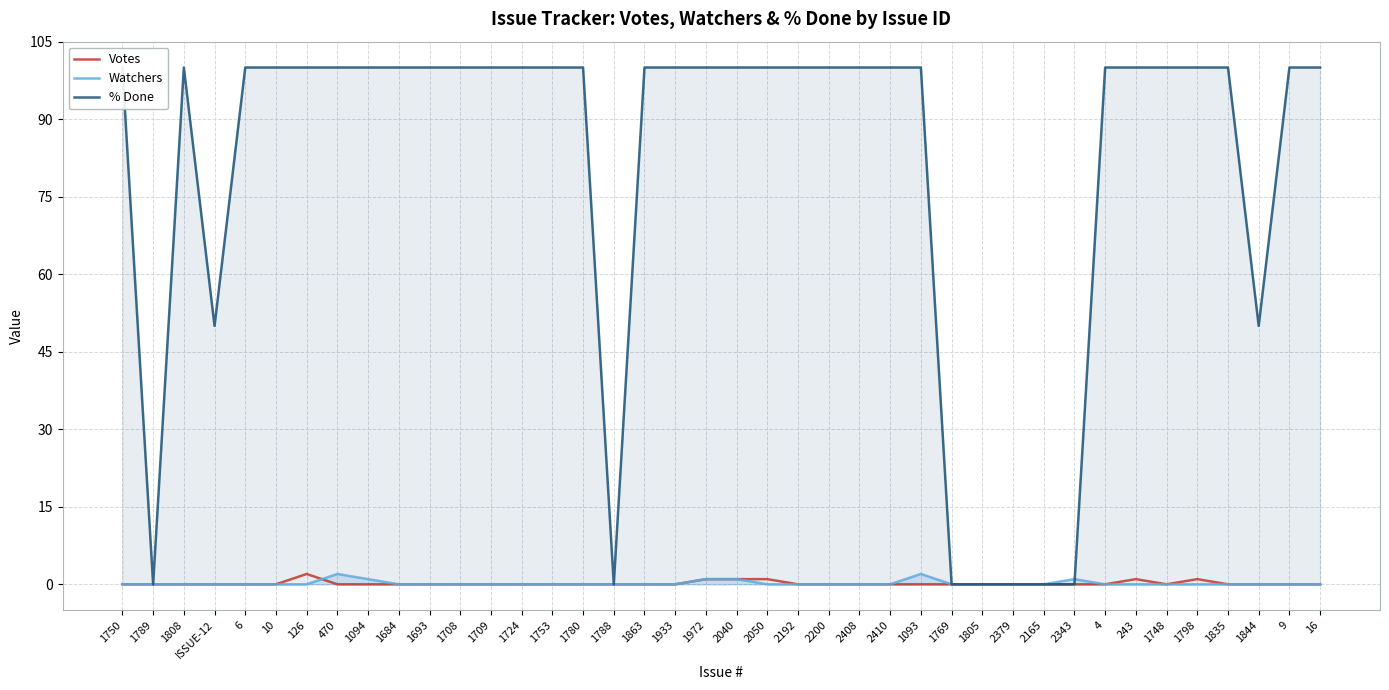

At 1780, list the series in order from smallest to largest.

Votes, Watchers, % Done